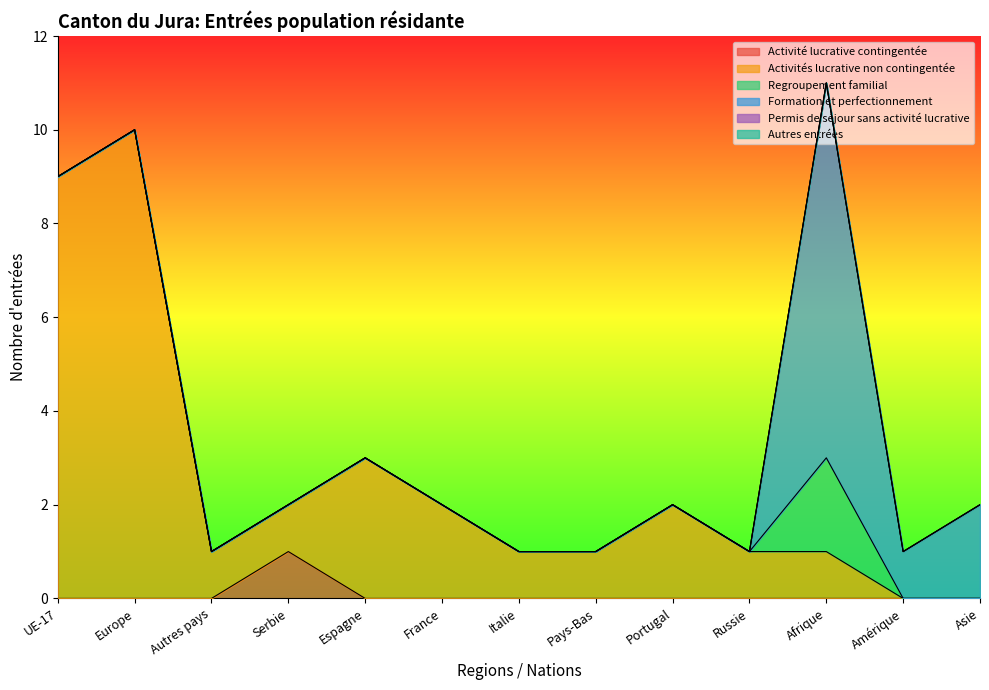

At which category does the chart reach its minimum across all series?

UE-17